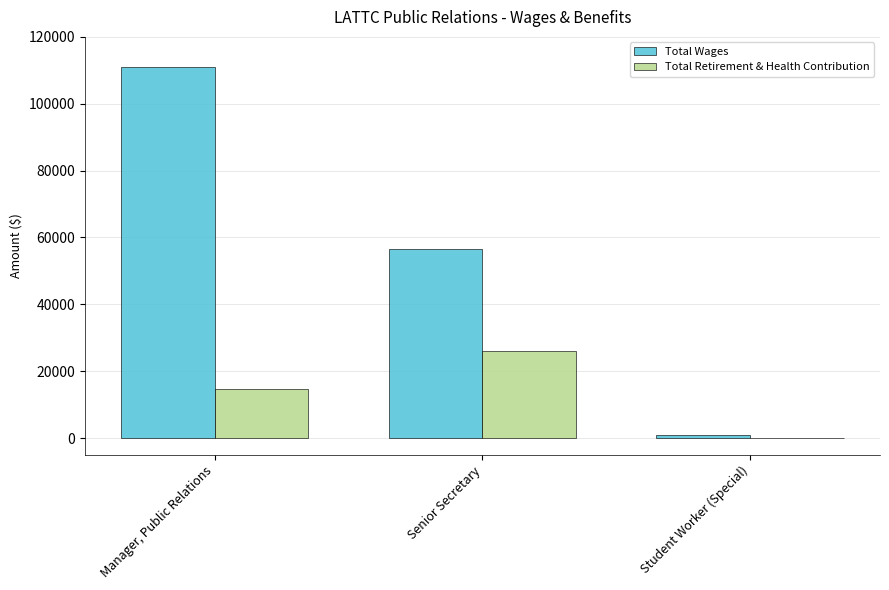

What is the sum of all Total Retirement & Health Contribution values?

40777